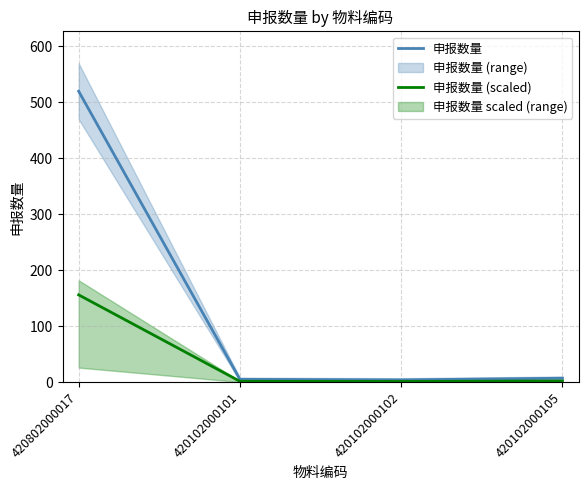

What is the sum of all 申报数量 values?

536.0